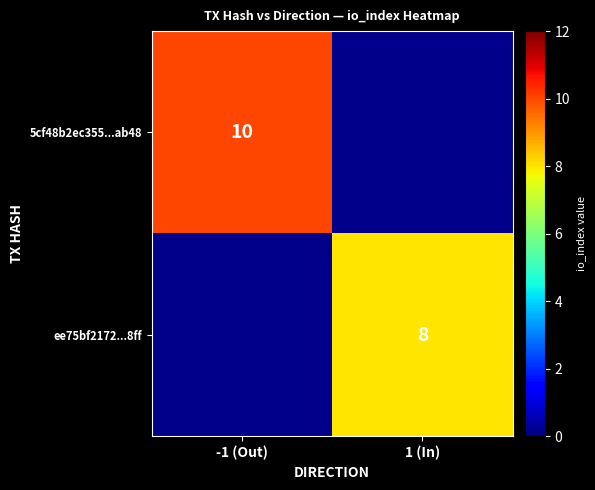

Is it true that ee75bf2172...8ff equals 12 at 1 (In)?

False